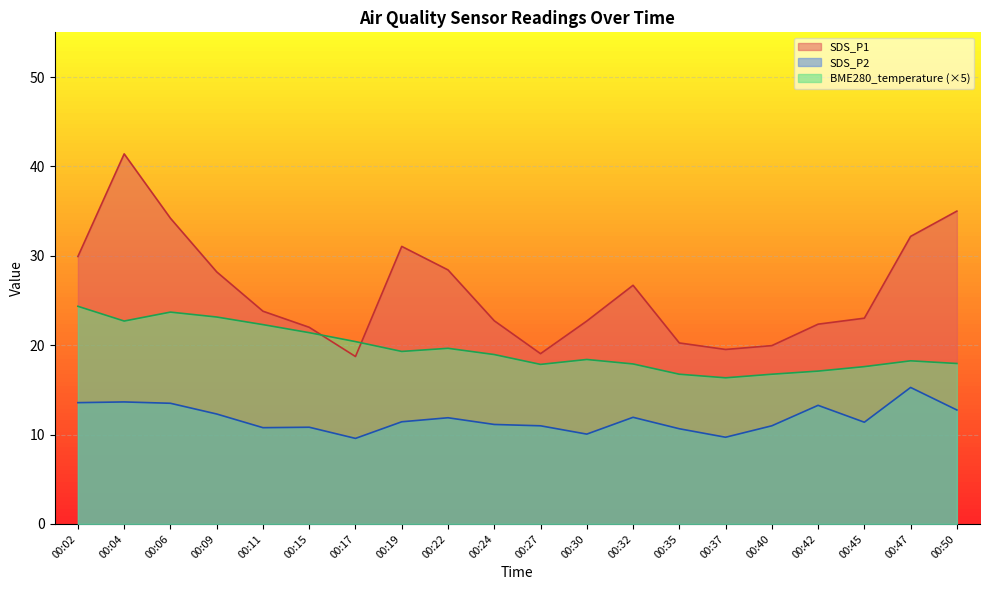

True or false: SDS_P2 and BME280_temperature intersect in this chart.

False